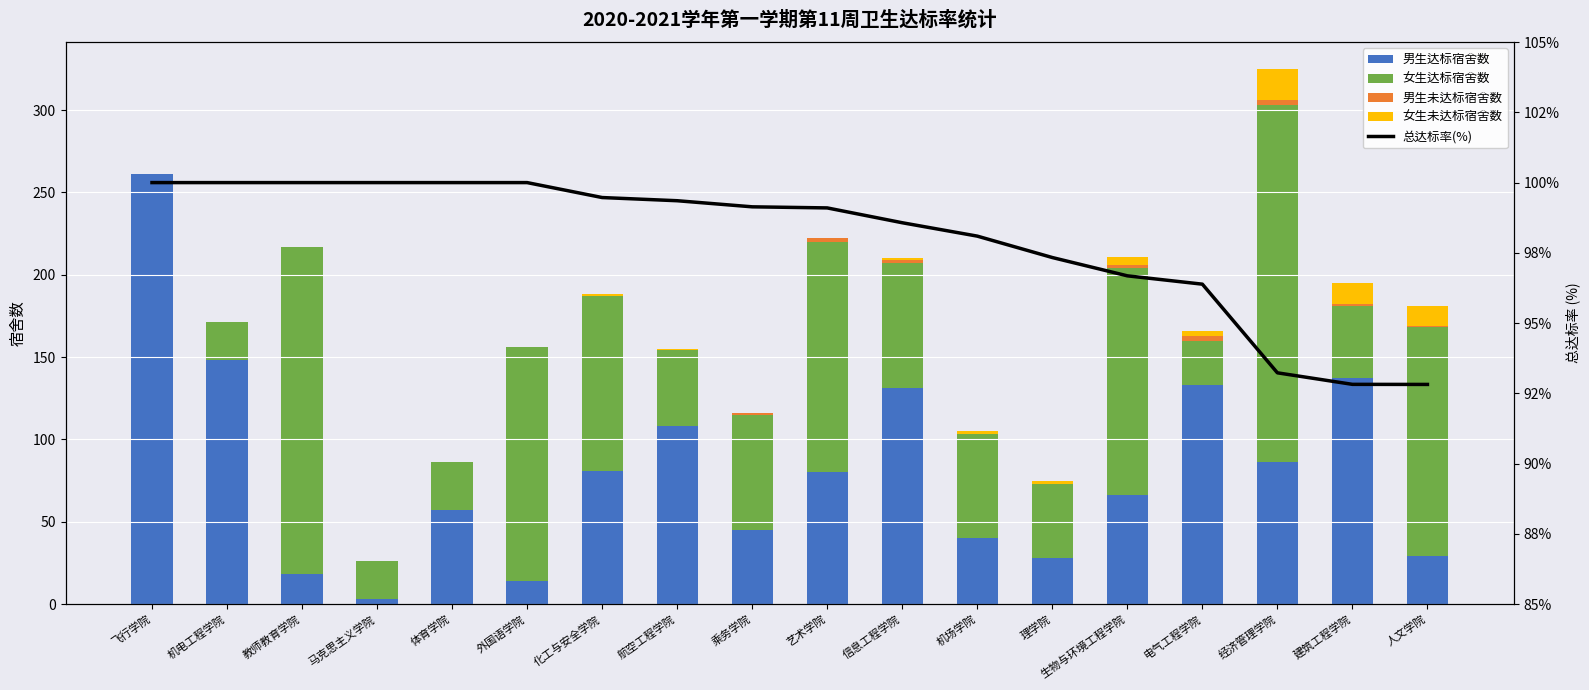

What is the sum of all 女生未达标宿舍数 values?

59.0